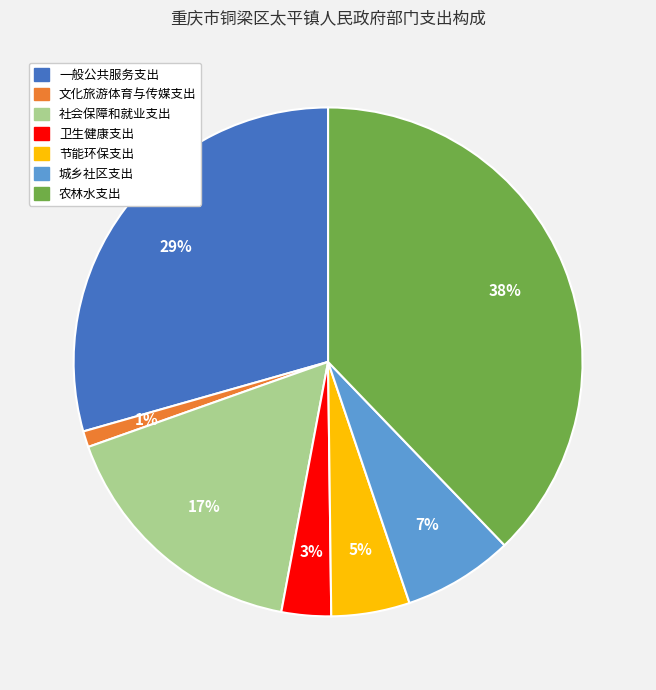

Count the number of slices in the pie.

7